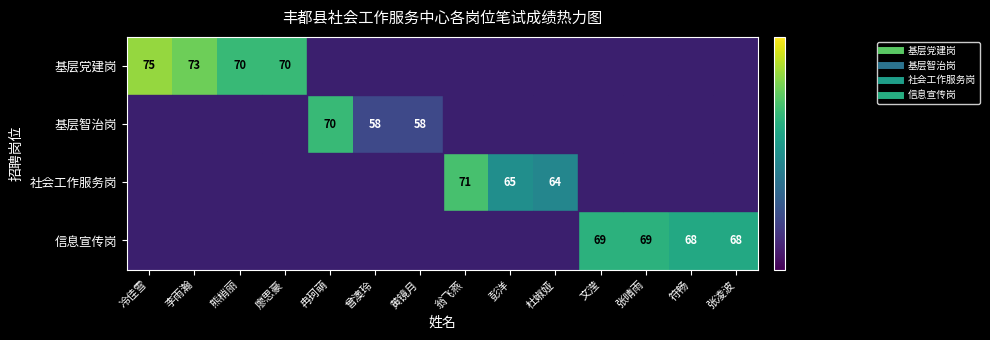

At which label does 基层党建岗 reach its minimum?

冉珂萌